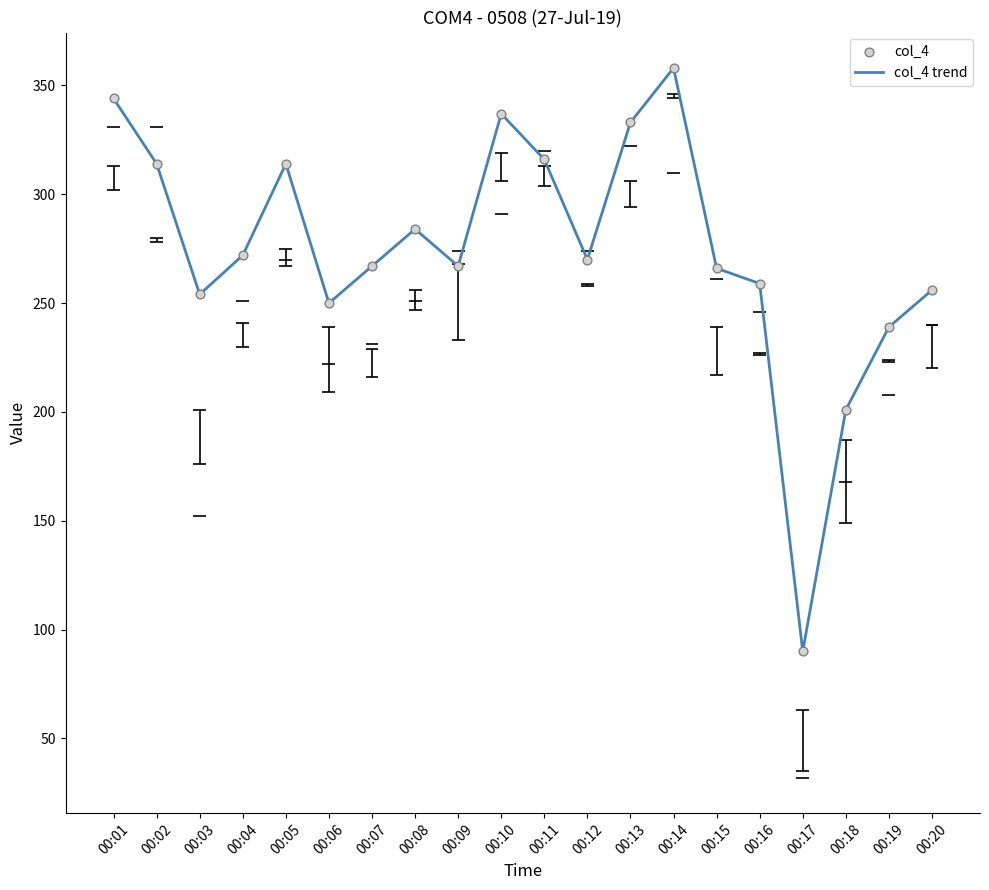

At which category is the sum across all series the highest?

00:14